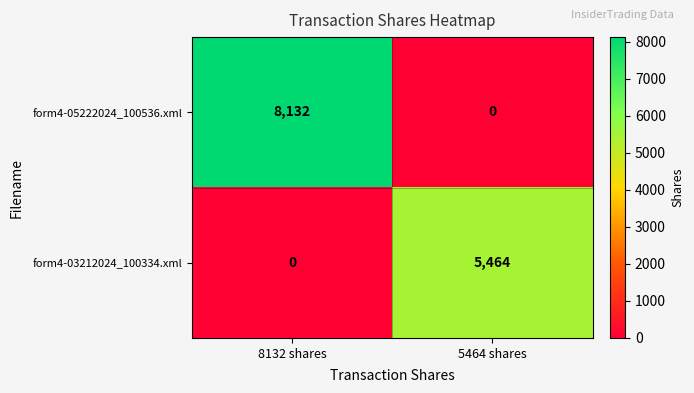

Read the form4-03212024_100334.xml value at 5464 shares, to the nearest 100.

5500